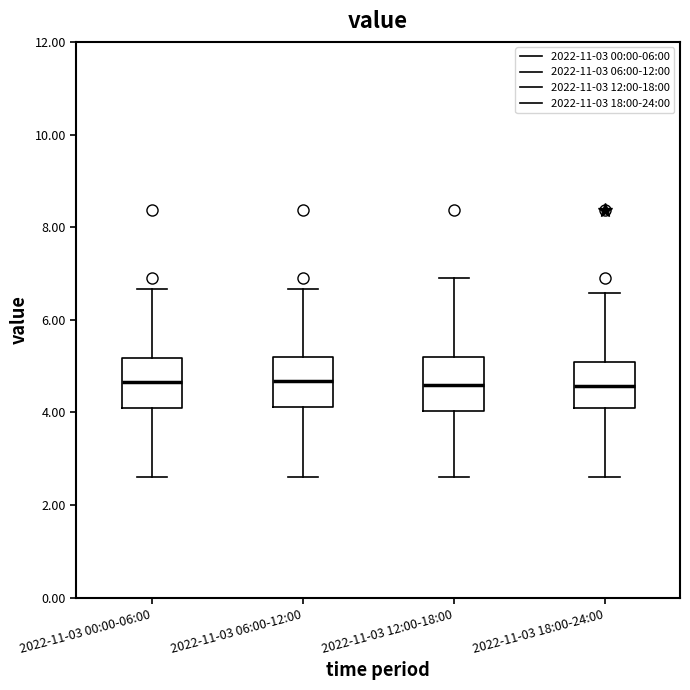

Reading left to right, read every box against the y-axis: the position of its median line, the range the box covers, and the ends of its whiskers. The values are not printed on the chart, so give them approximately, as read against the axis.

2022-11-03 00:00-06:00: median 4.6, box 4.0 to 5.2, whiskers 2.6 to 6.6
2022-11-03 06:00-12:00: median 4.6, box 4.2 to 5.2, whiskers 2.6 to 6.6
2022-11-03 12:00-18:00: median 4.6, box 4.0 to 5.2, whiskers 2.6 to 7.0
2022-11-03 18:00-24:00: median 4.6, box 4.0 to 5.0, whiskers 2.6 to 6.6